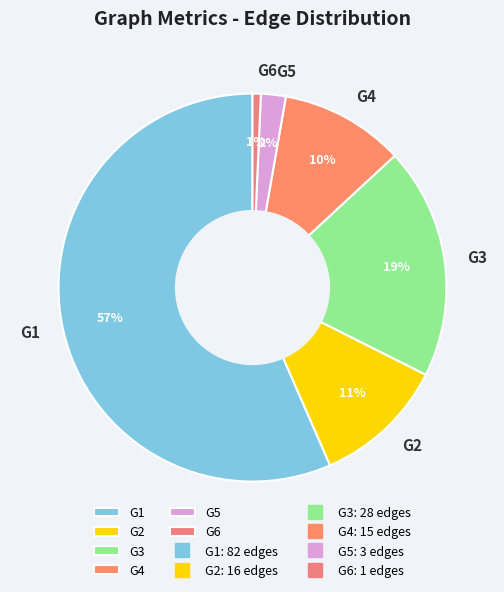

How many segments does this pie chart have?

6